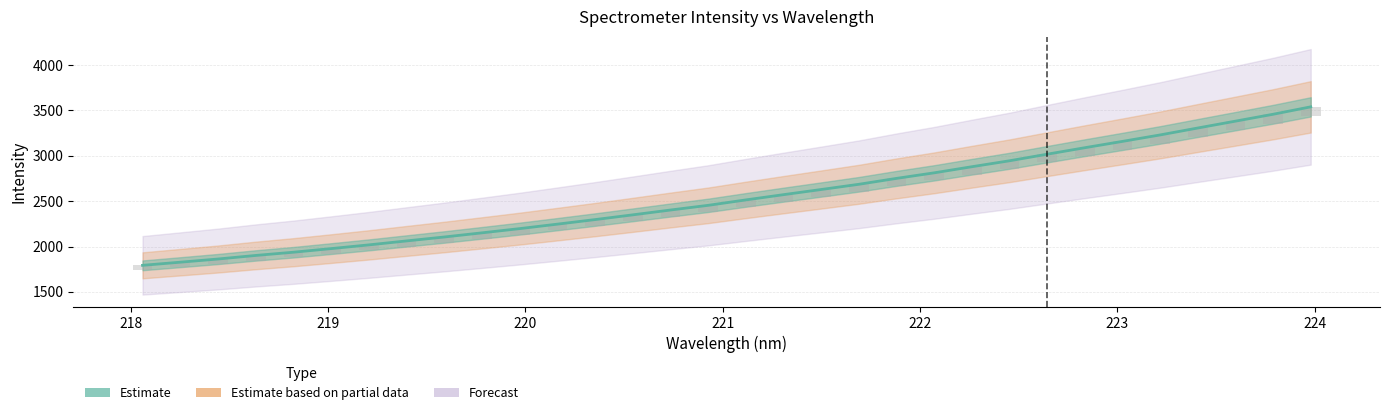

What value does the data have at 218.8244?

1937.1